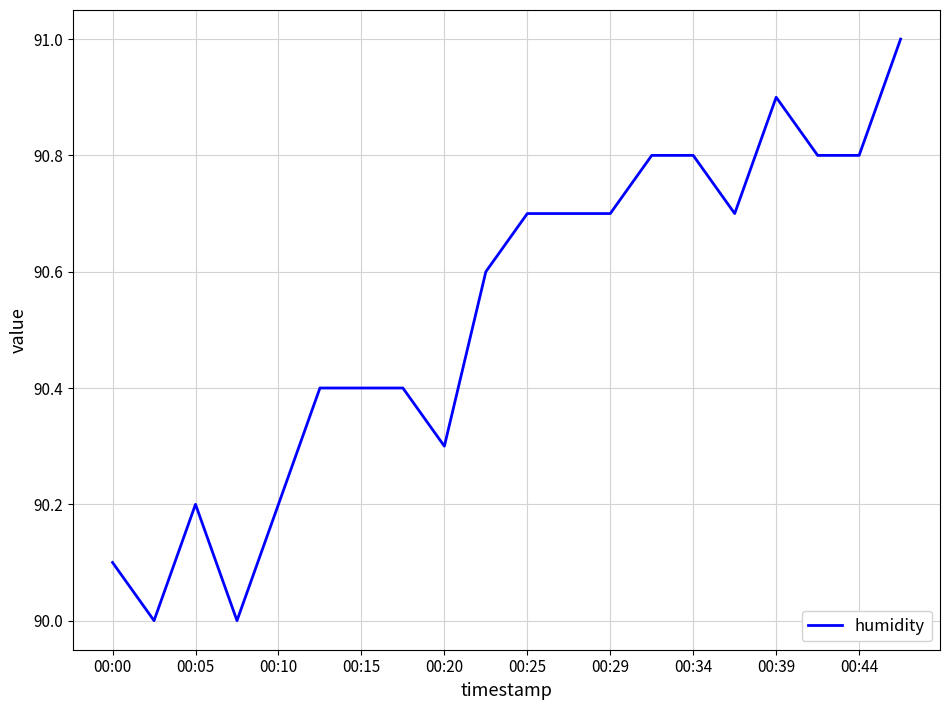

What is the minimum value shown in the chart?

90.0